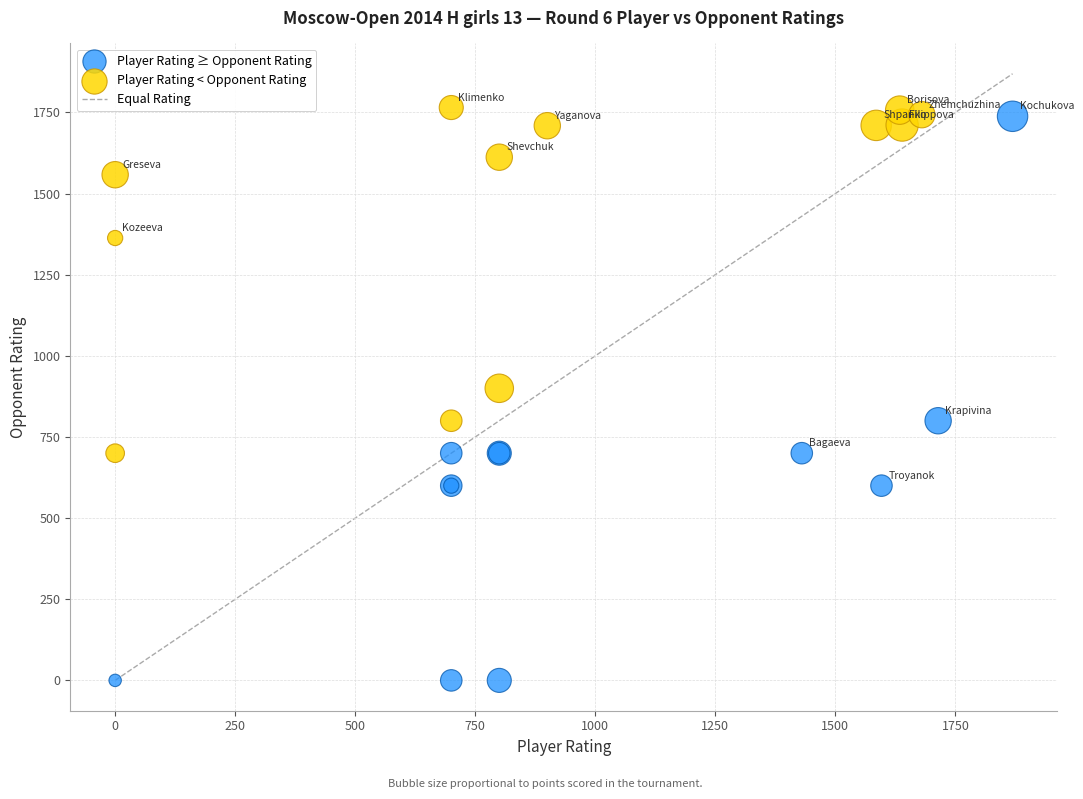

Which series has the largest Y range (max minus min)?

Player Rating ≥ Opponent Rating